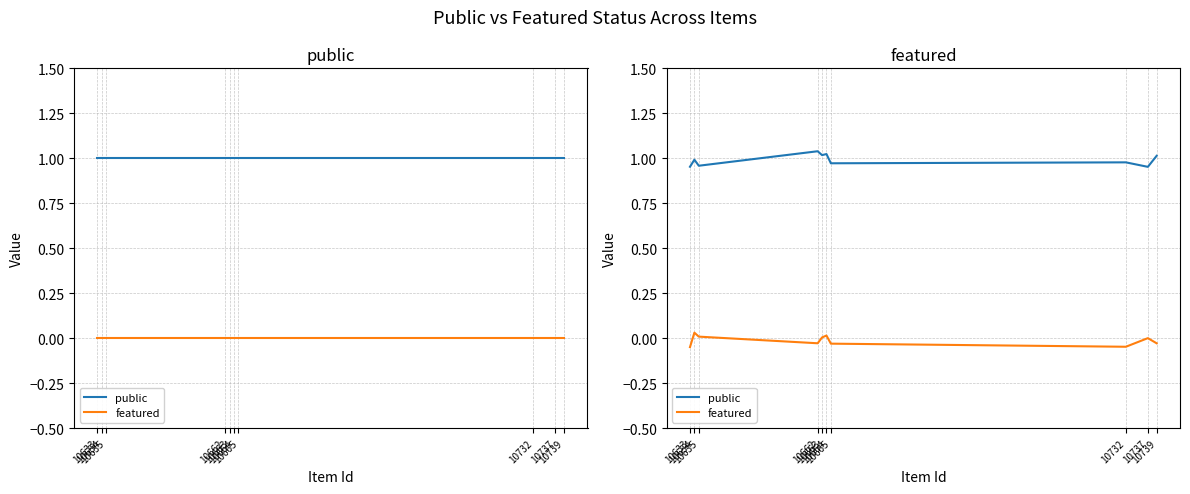

The public series shows 1.7 at 10665. True or false?

False